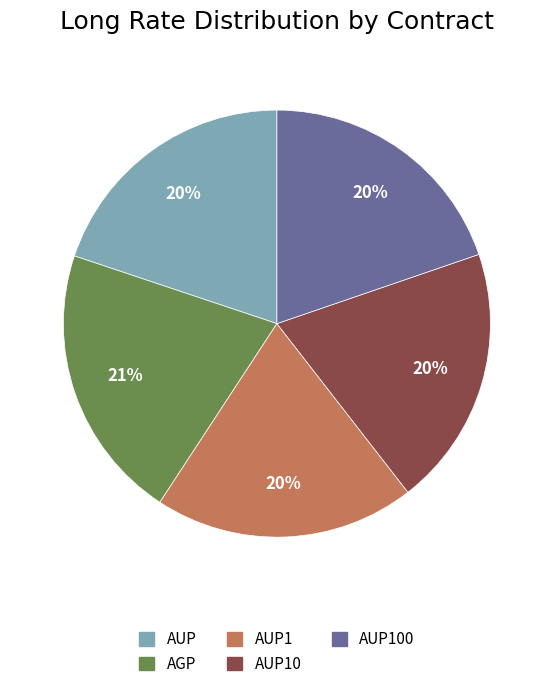

Is there any slice that represents more than half of the pie?

No